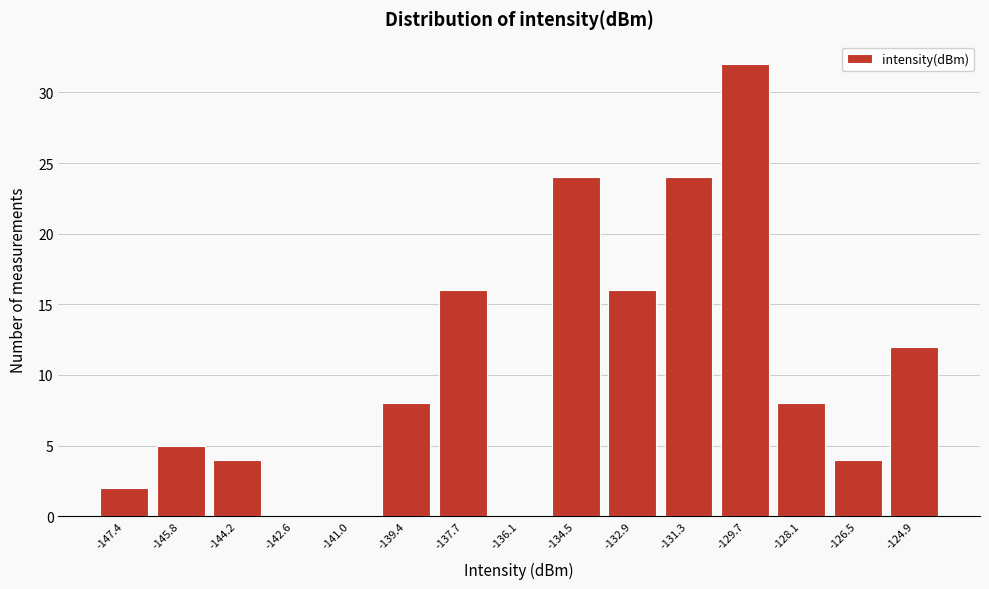

Reading left to right, list all the values displayed in this chart.

-147.4=2	-145.8=5	-144.2=4	-142.6=0	-141.0=0	-139.4=8	-137.7=16	-136.1=0	-134.5=24	-132.9=16	-131.3=24	-129.7=32	-128.1=8	-126.5=4	-124.9=12